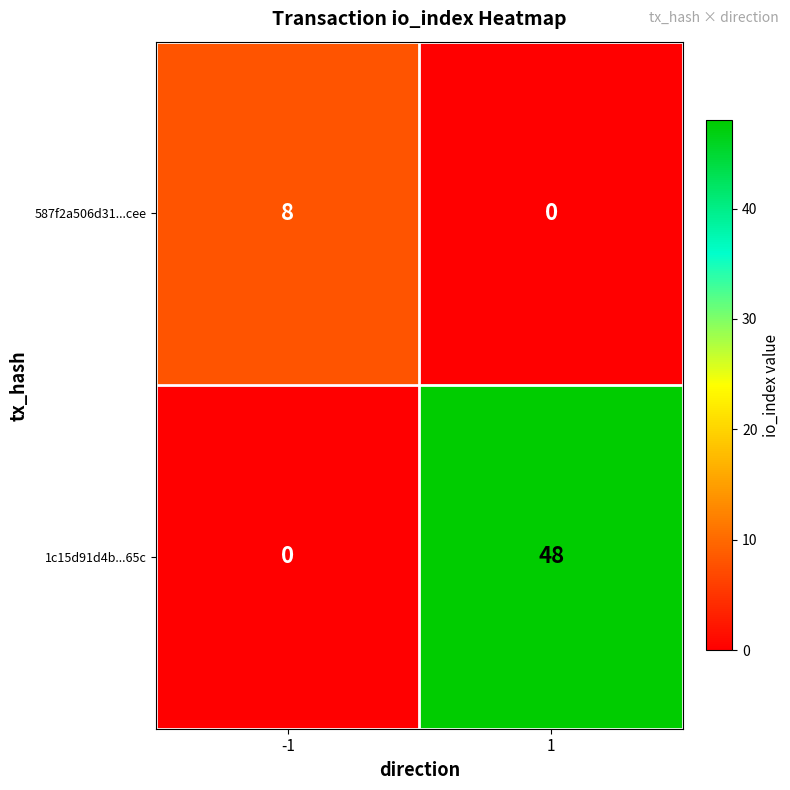

The 1c15d91d4b...65c series shows 71 at 1. True or false?

False